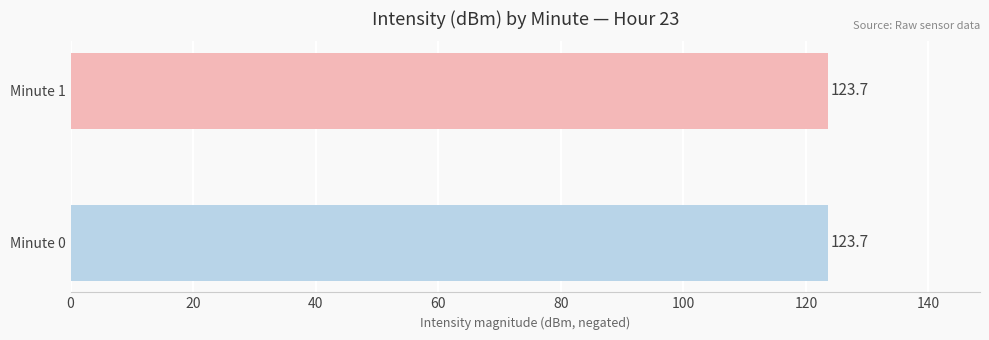

Is it true that the value at Minute 0 is 165.0?

False